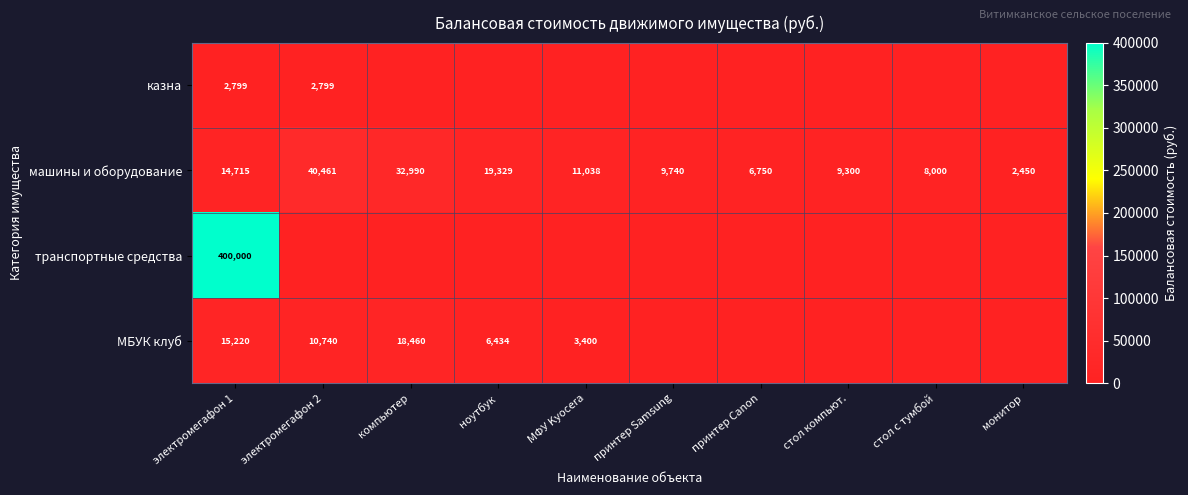

The value of машины и оборудование at компьютер is 32990. True or false?

True